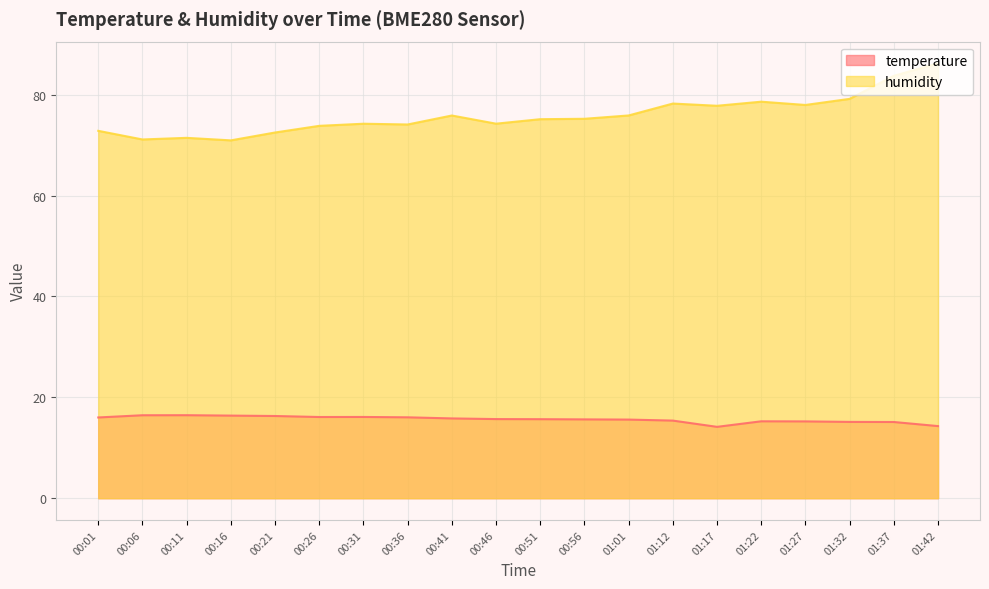

At how many categories does at least one series exceed 63?

20